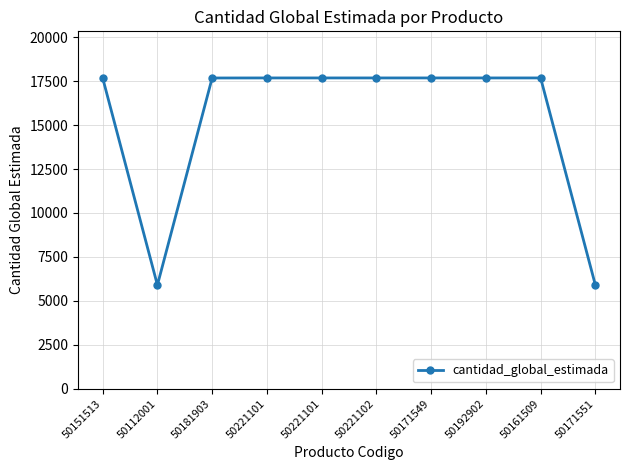

How many lines are shown in the chart?

1